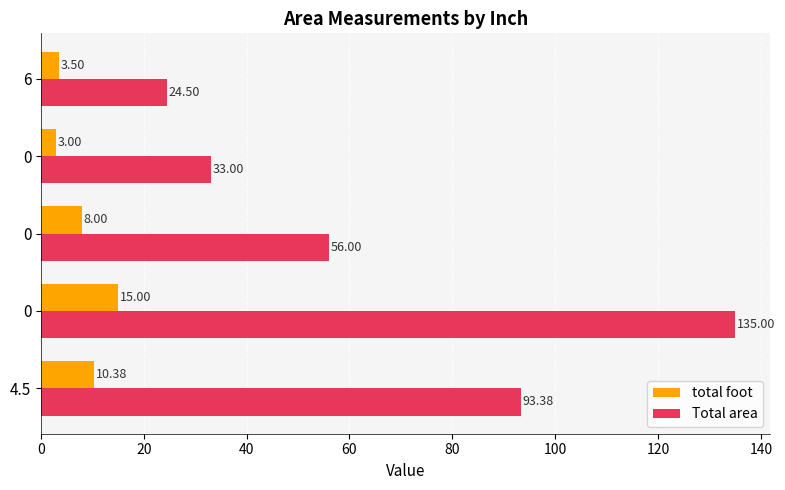

What are all the series names shown in the legend?

total foot, Total area